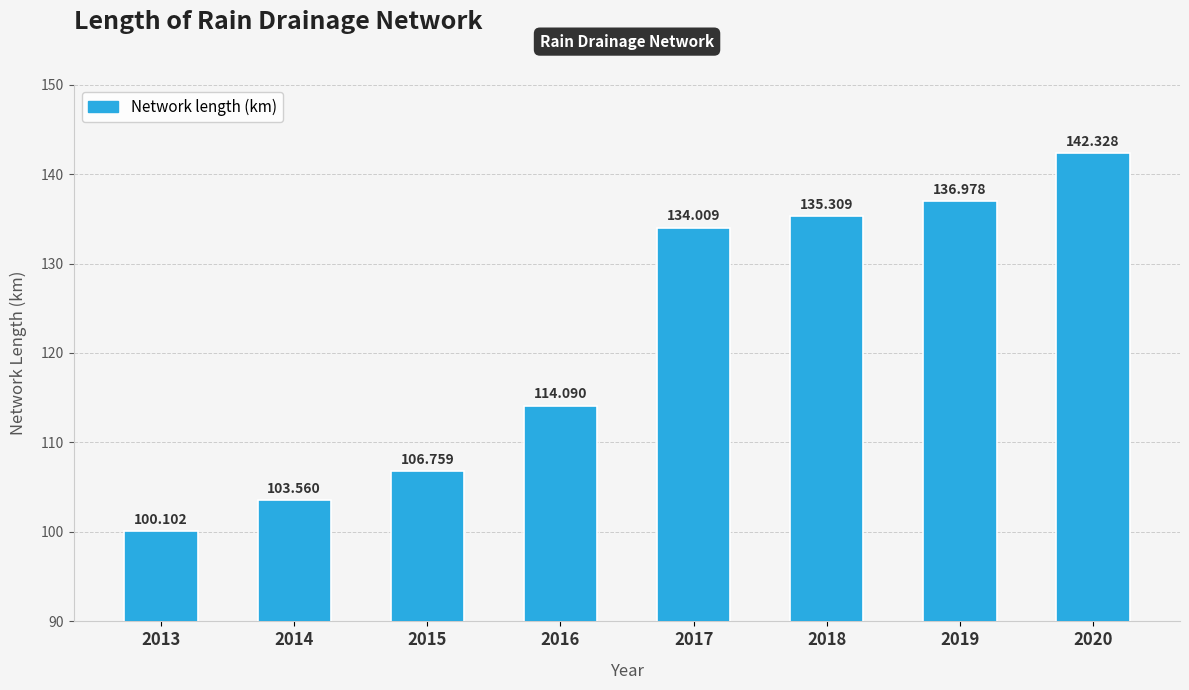

What is the difference between the values at 2014 and 2020?

38.8